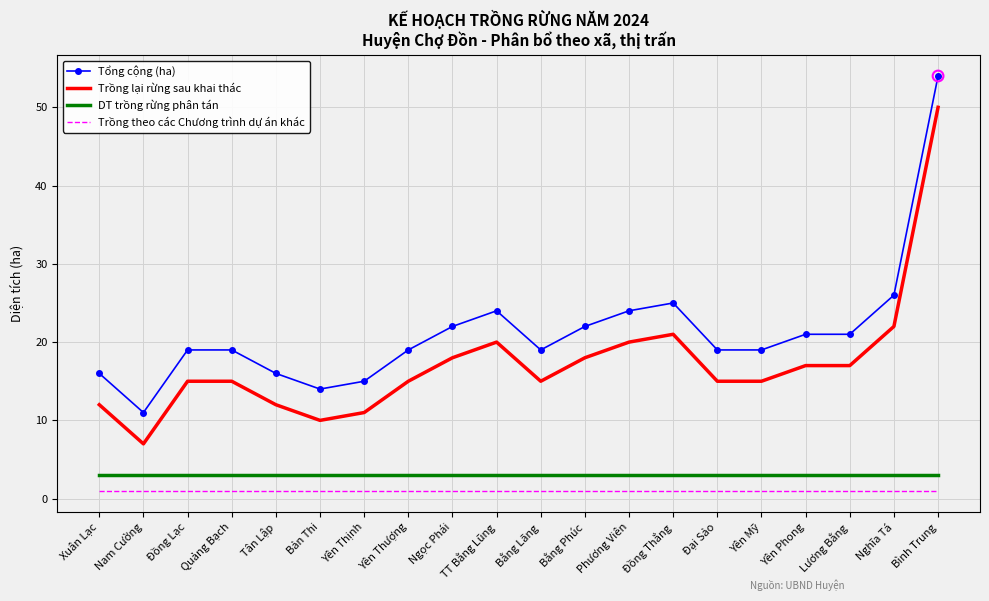

What is the total value across all series at Bình Trung?

108.0